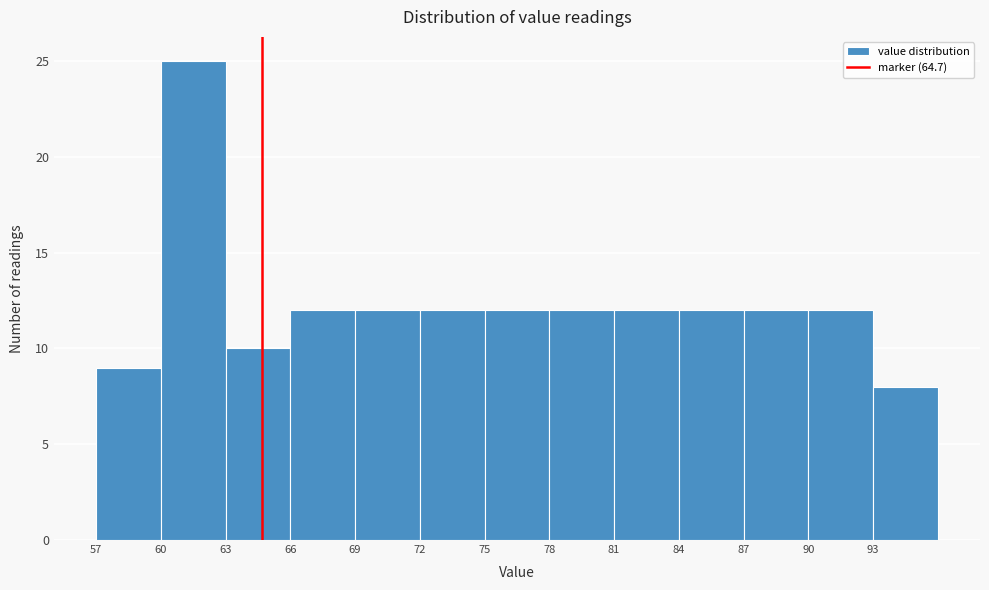

How tall is the bar that spans 66 to 69 on the x-axis? The values are not printed on the chart, so give them approximately, as read against the axis.

12